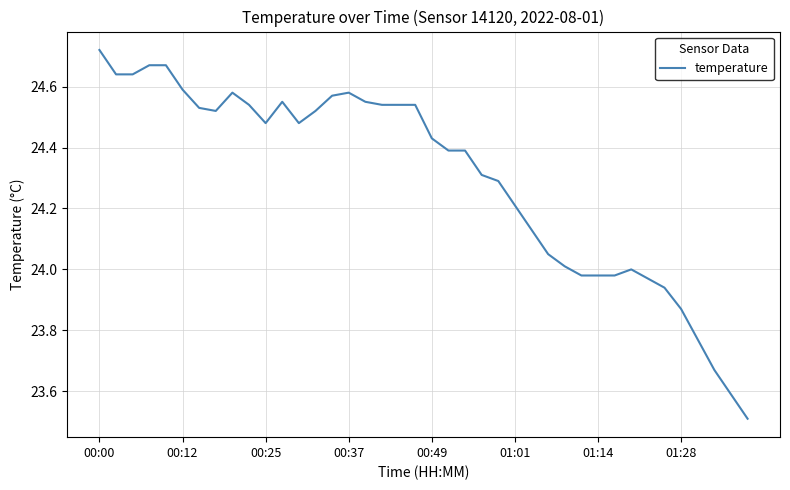

What is the minimum value shown in the chart?

23.5